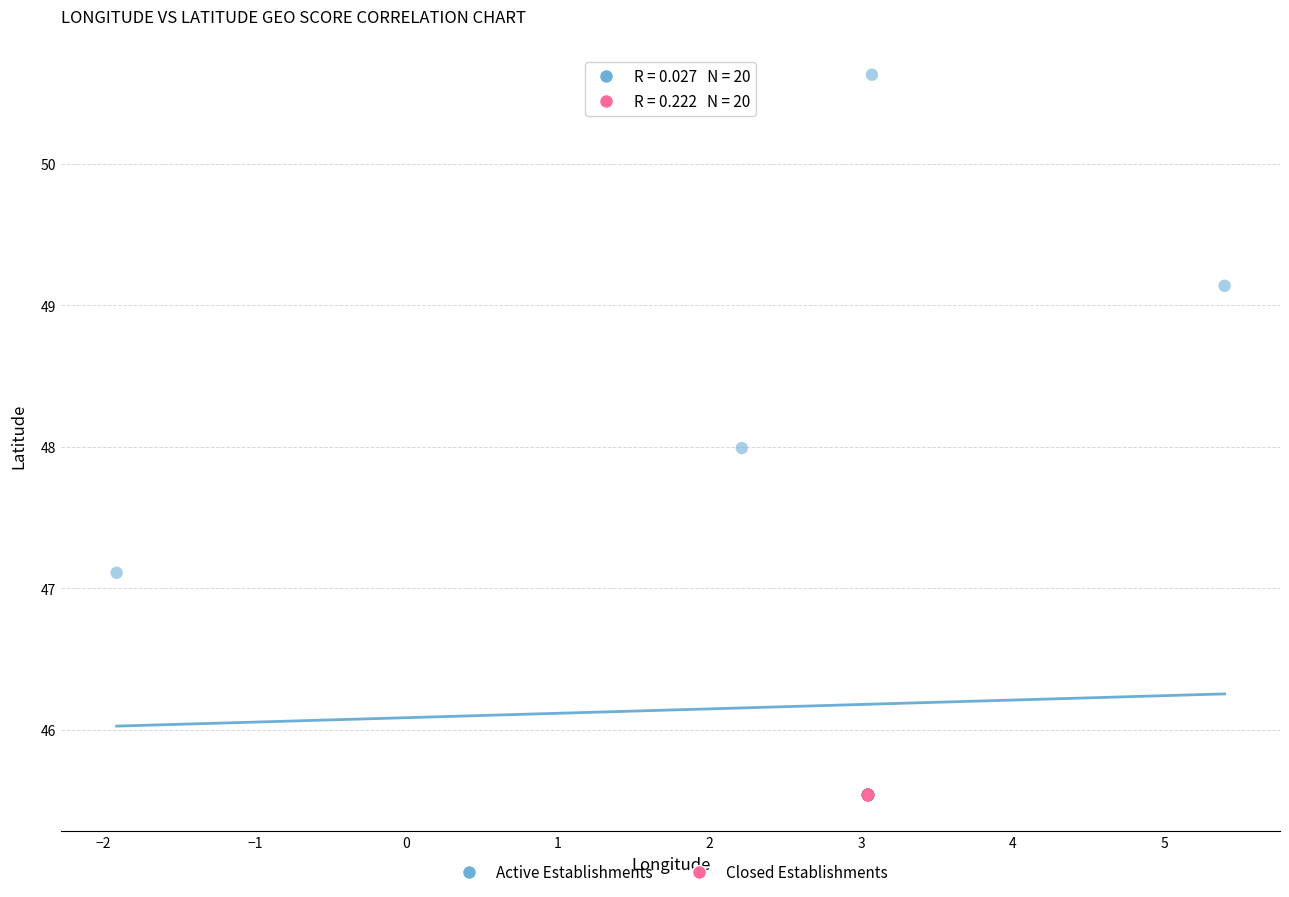

Which series contains the highest Y value?

Active Establishments